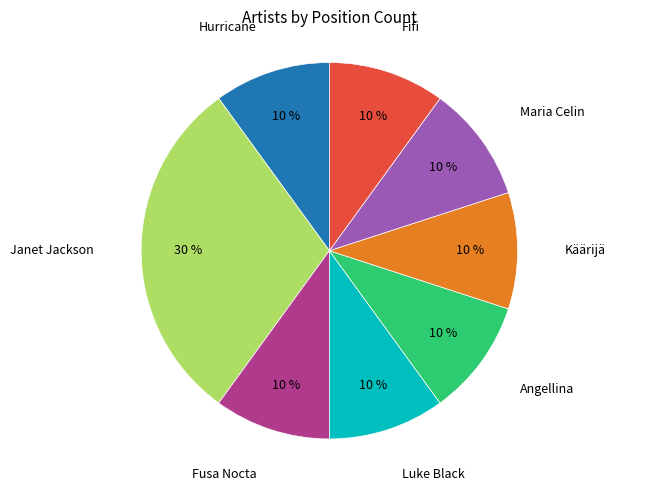

Is there any slice that represents more than half of the pie?

No